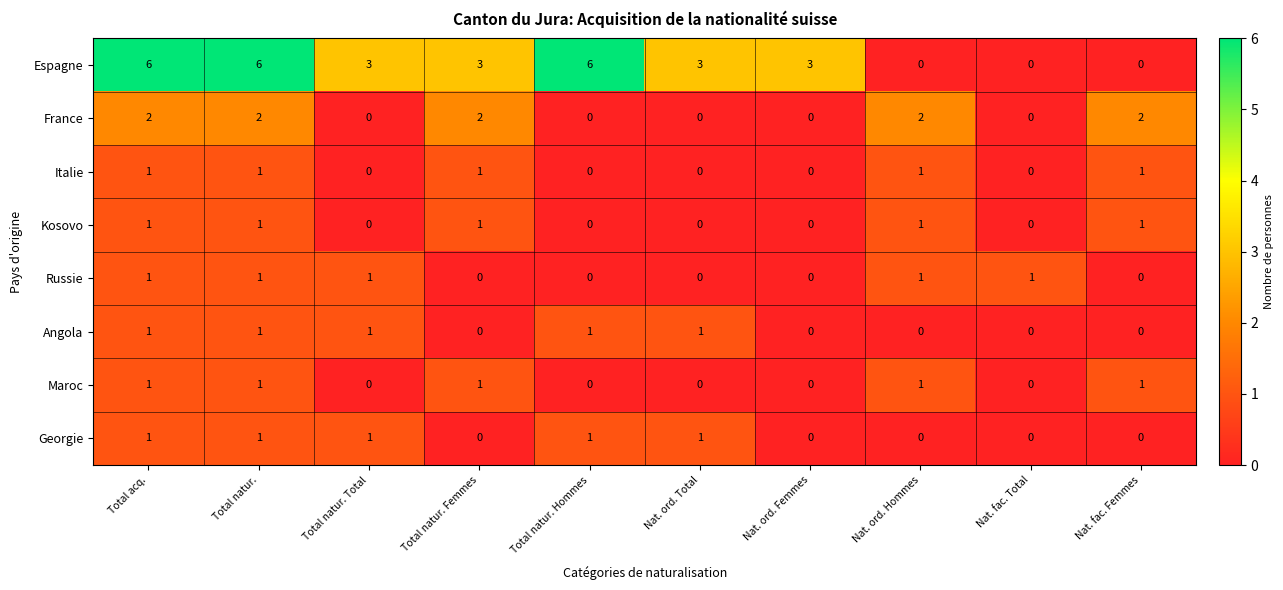

The value of Espagne at Total natur. Total is 1. True or false?

False